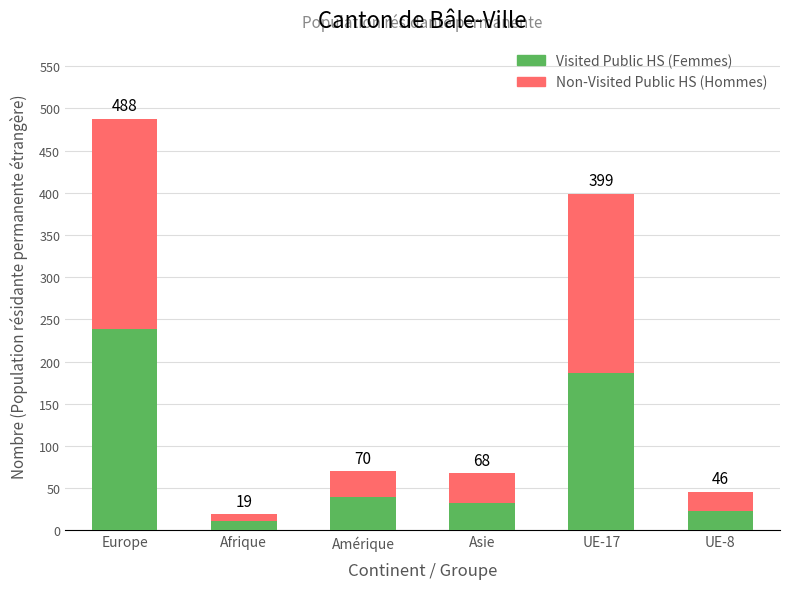

Rank the series by their average value, from highest to lowest.

Non-Visited Public HS (Hommes), Visited Public HS (Femmes)